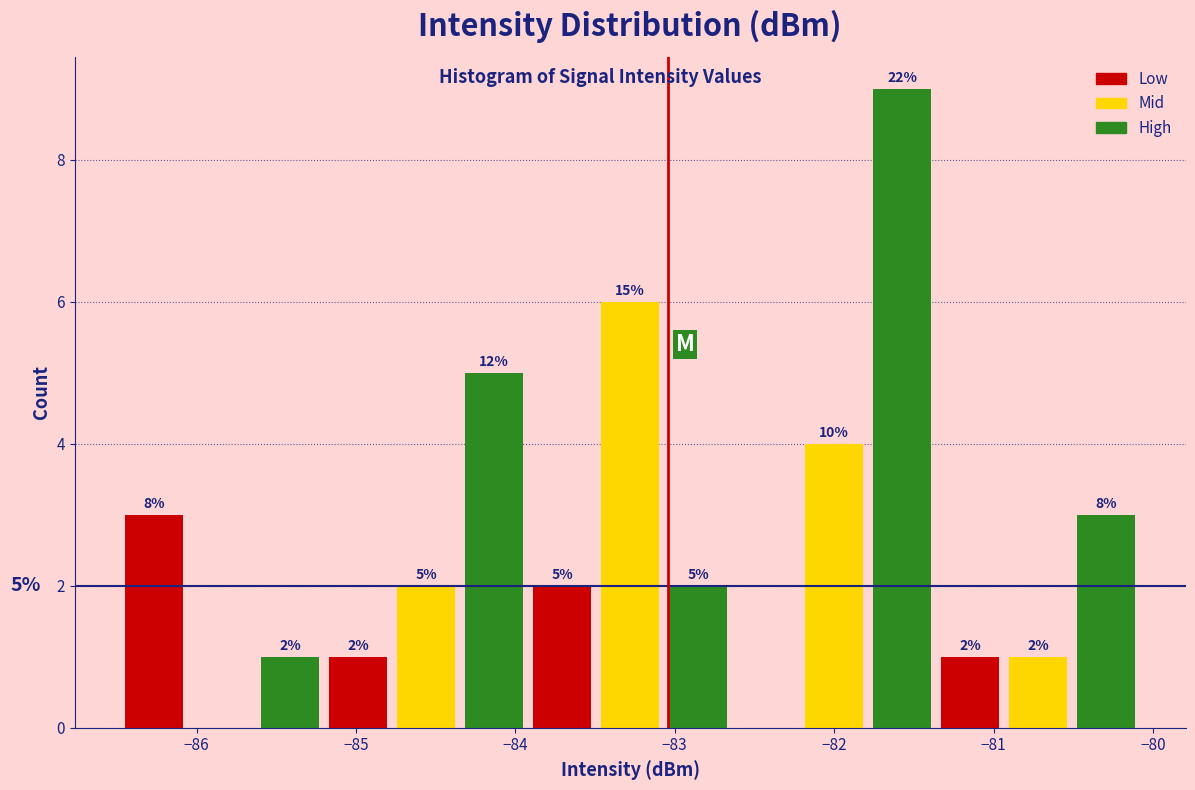

Over which range of the x-axis is the bar tallest?

-81.8 to -81.4